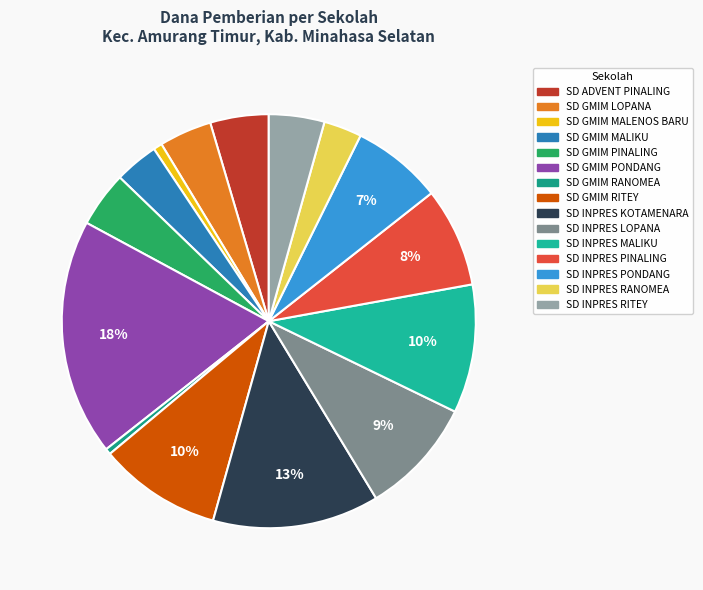

The SD INPRES RITEY slice represents 1% of the pie. True or false?

False